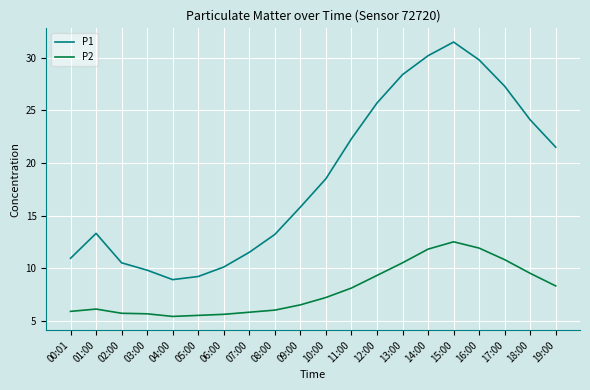

What is the difference between the highest and lowest values at 15:00?

19.0